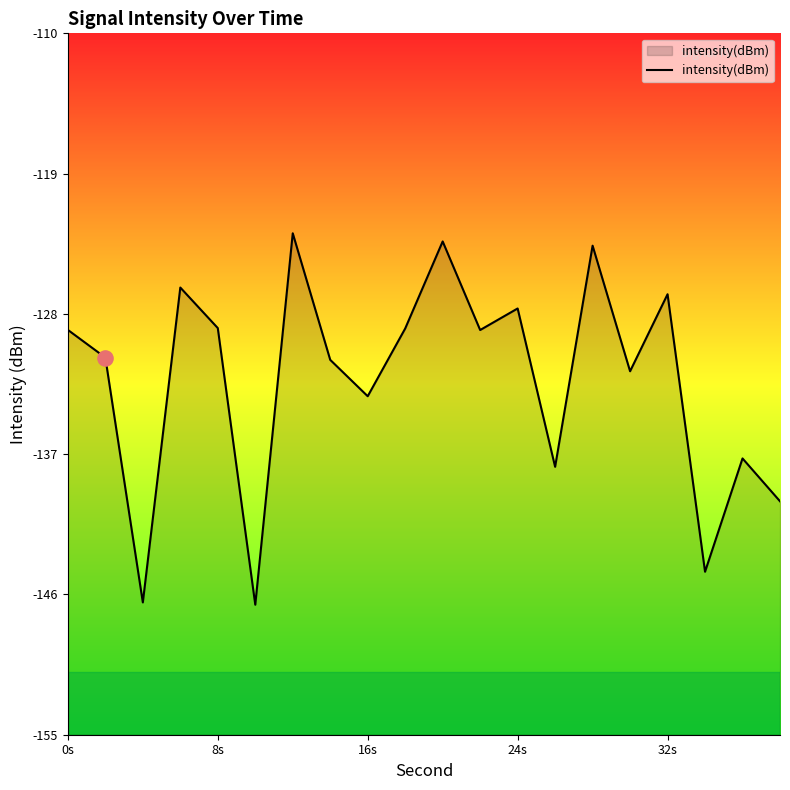

Between 0s and 16s, which is larger?

0s